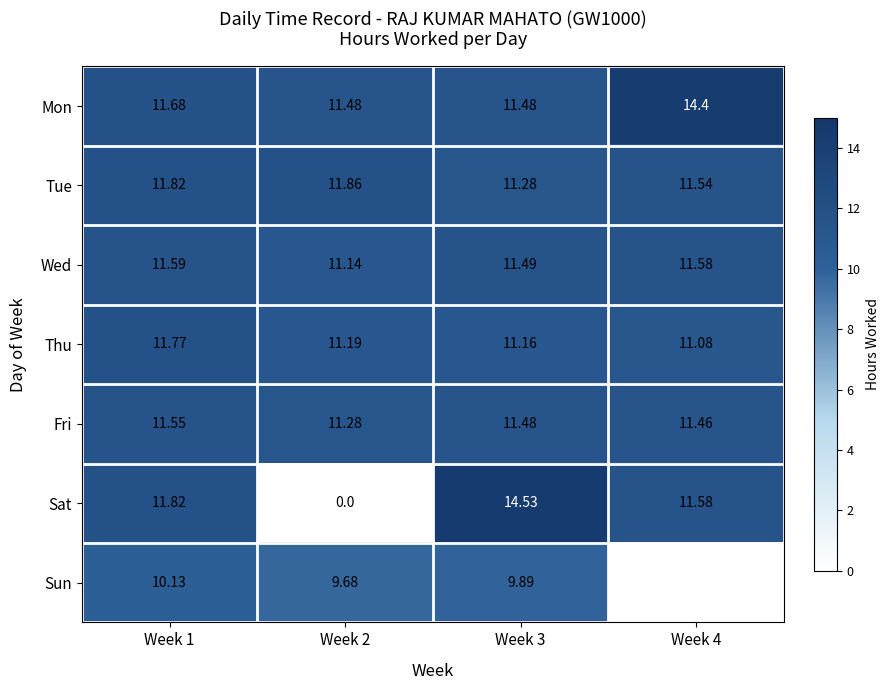

How many Tue values are between 11 and 12?

4